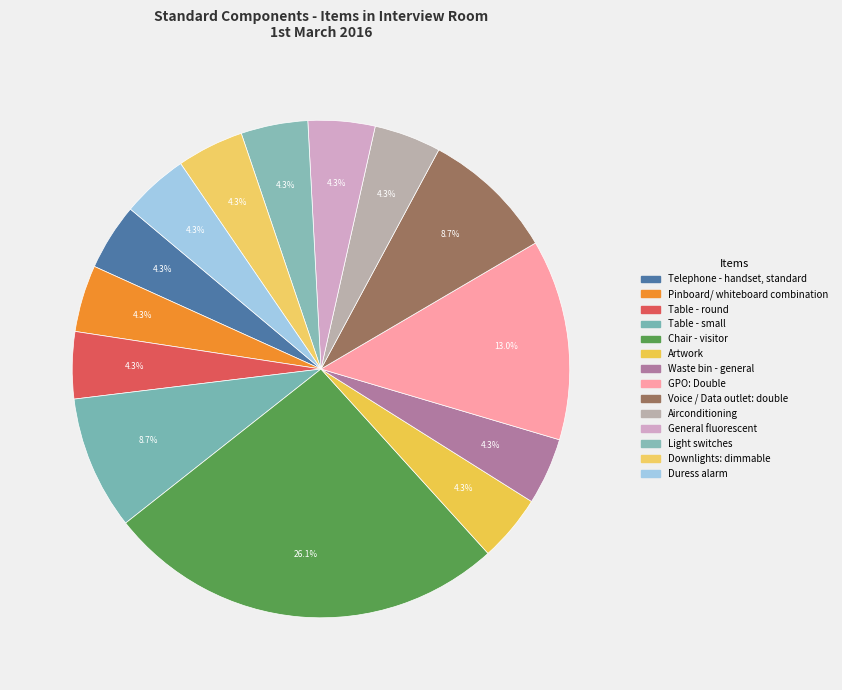

Does Downlights: dimmable account for over 50% of the chart?

No